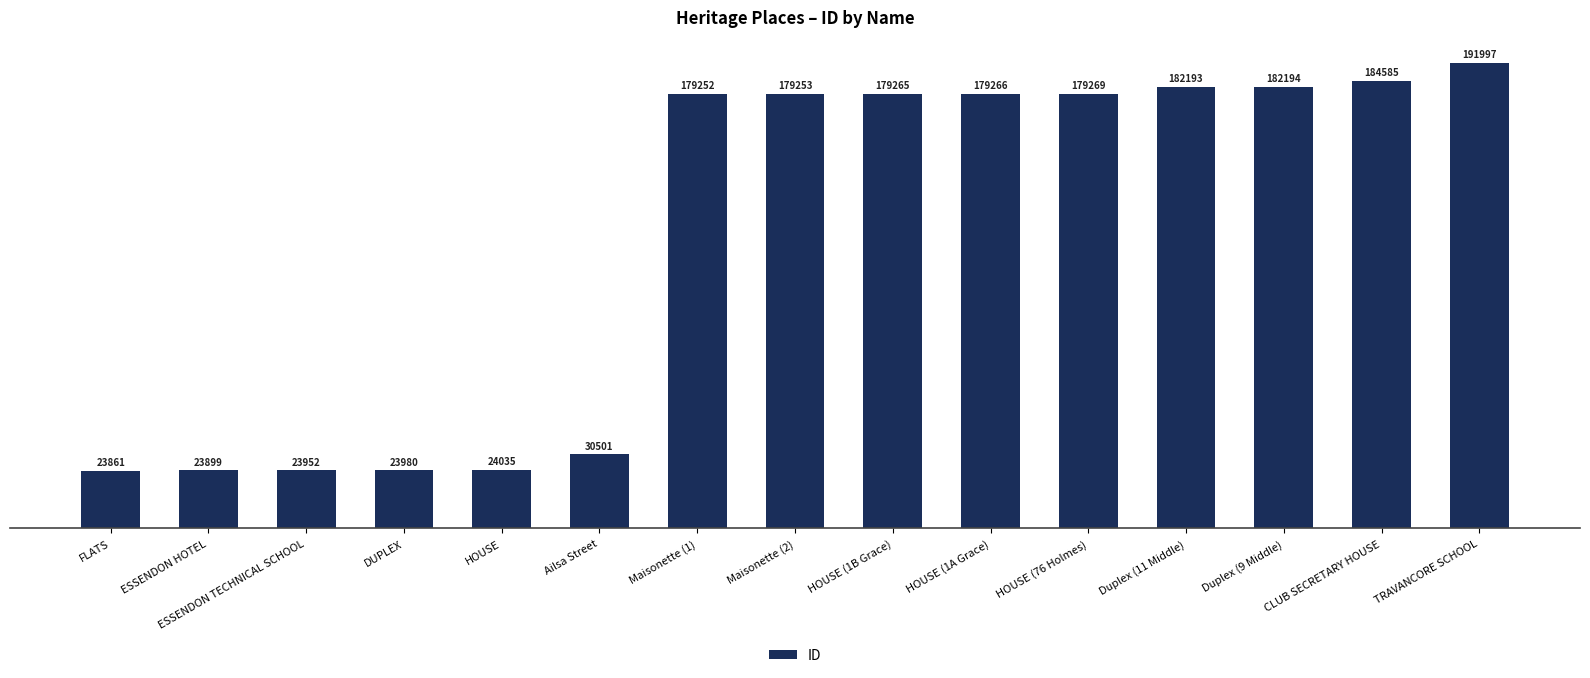

What is the label of the 11th bar from the right?

HOUSE